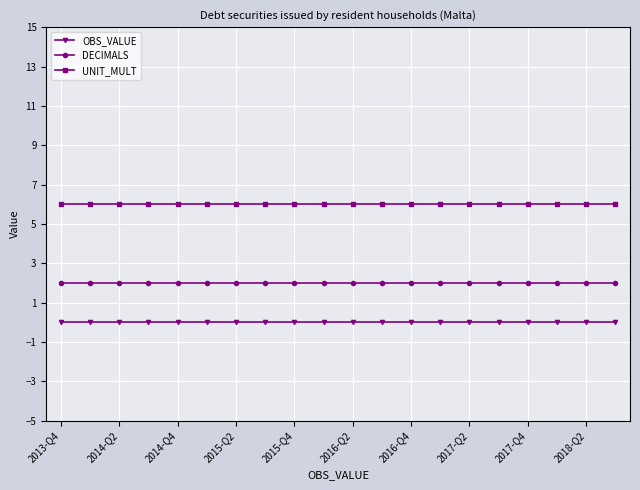

What is the maximum value shown in the chart?

6